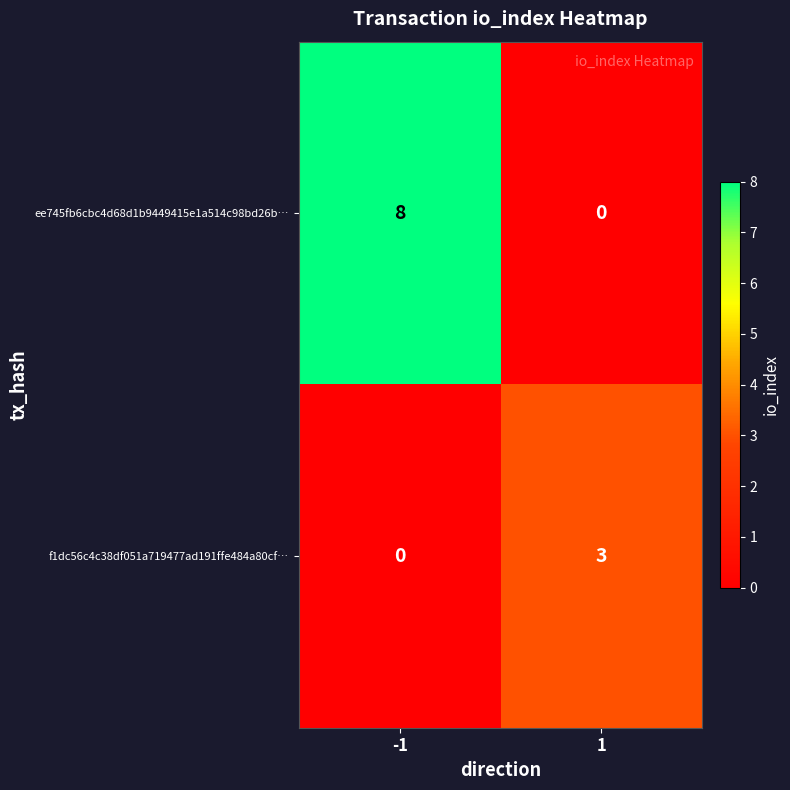

What is the maximum value for f1dc56c4c38df051a719477ad191ffe484a80cf…?

3